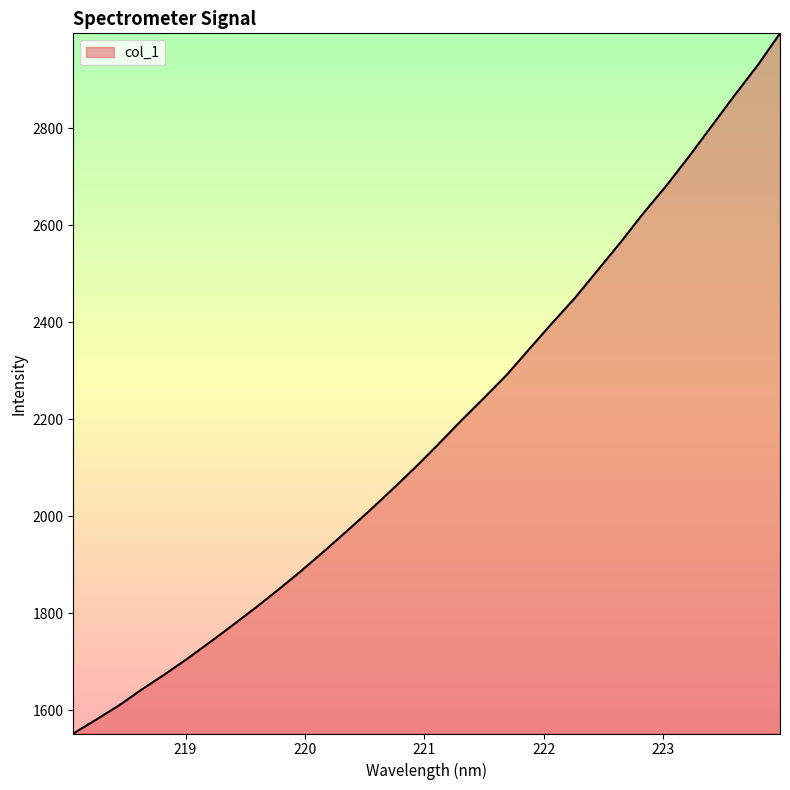

How many lines are shown in the chart?

1